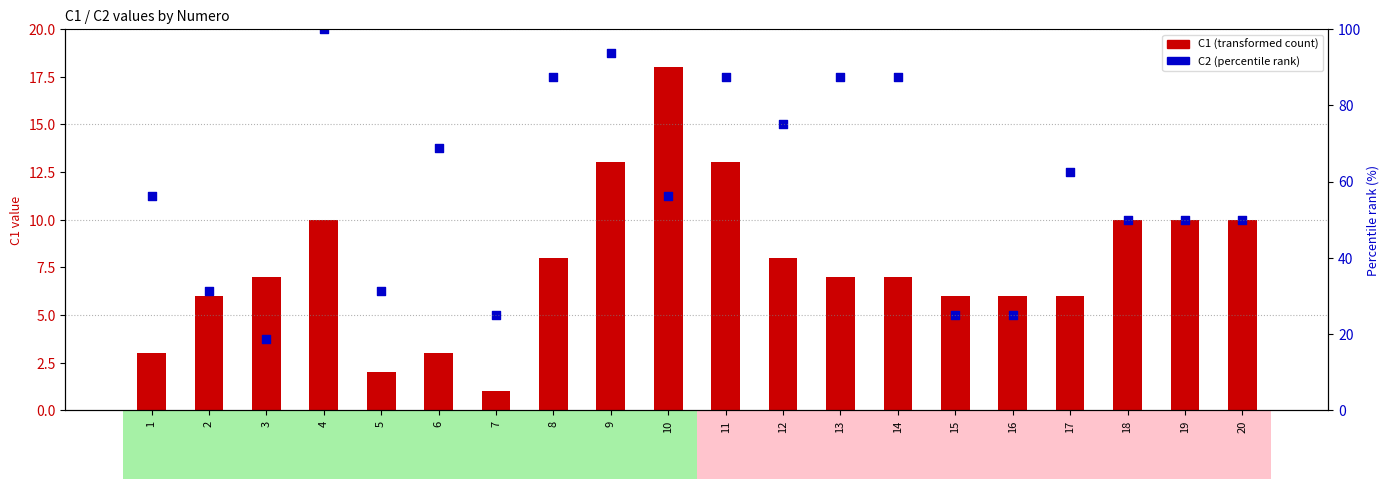

What are all the series names shown in the legend?

C1 (transformed count), C2 (percentile rank)